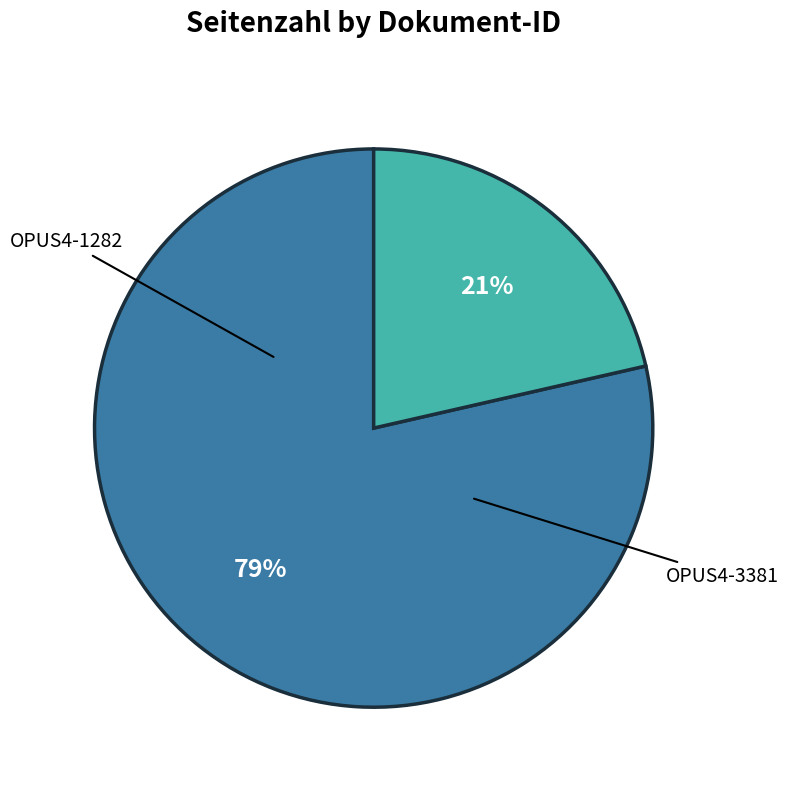

How many segments does this pie chart have?

2